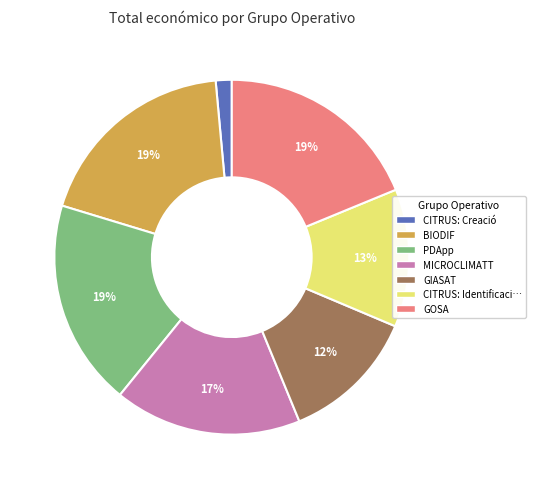

Is there any slice that represents more than half of the pie?

No